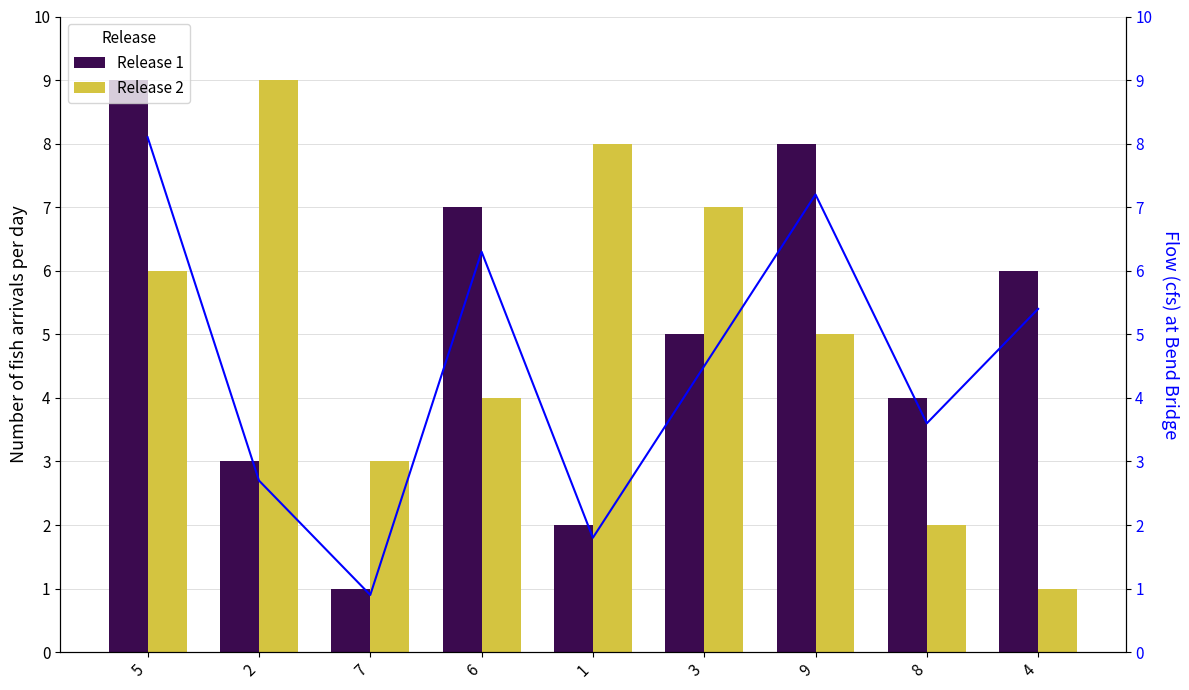

What is the highest value of the Release 1 series?

9